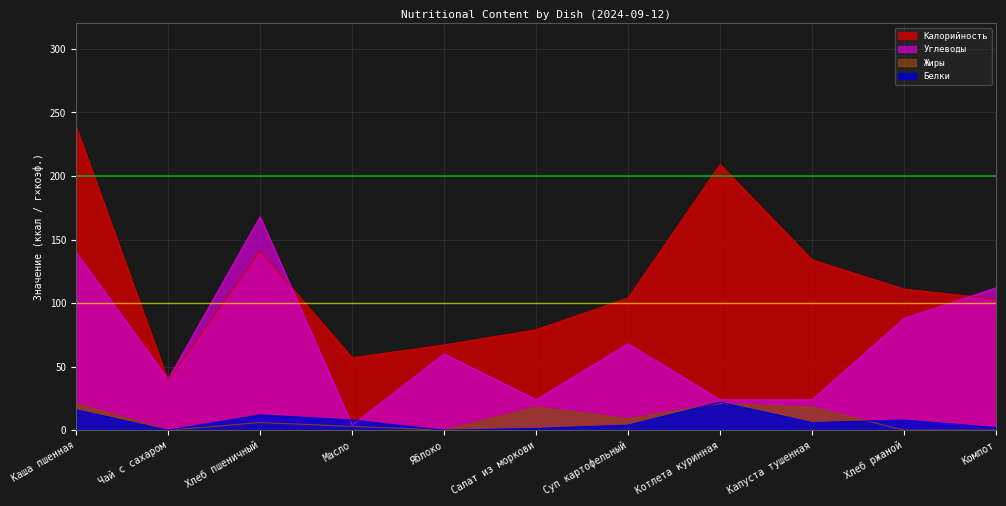

Rank the series at Каша пшенная from lowest to highest value.

Белки, Жиры, Углеводы, Калорийность